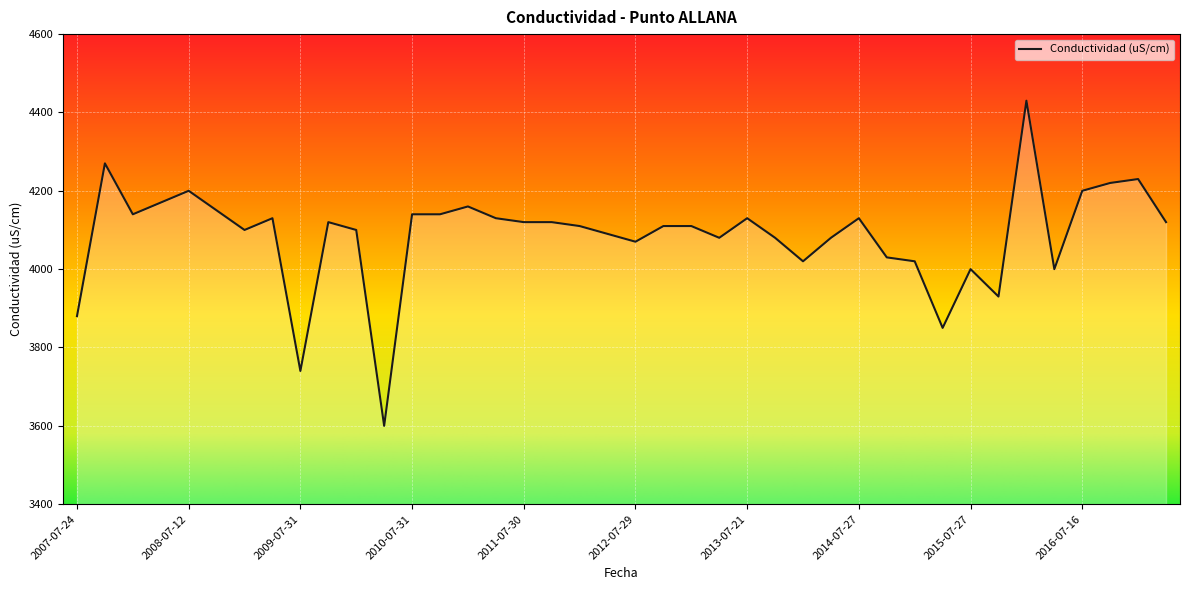

What is the greatest value displayed?

4430